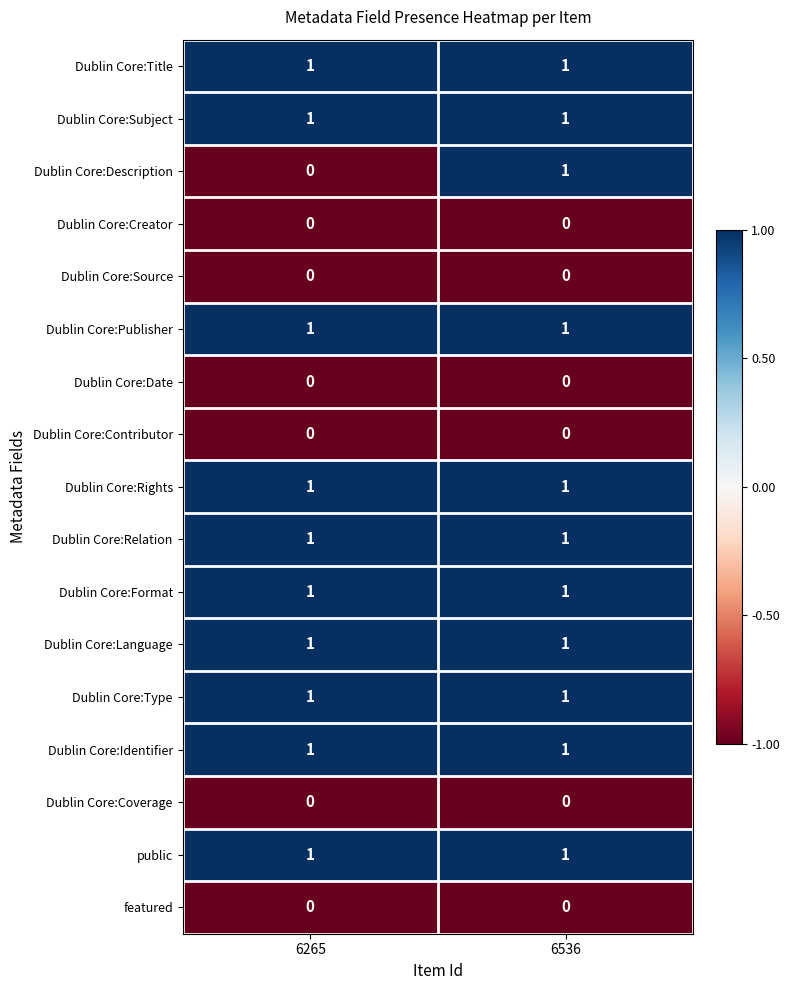

Which series has the widest spread of values?

Dublin Core:Description